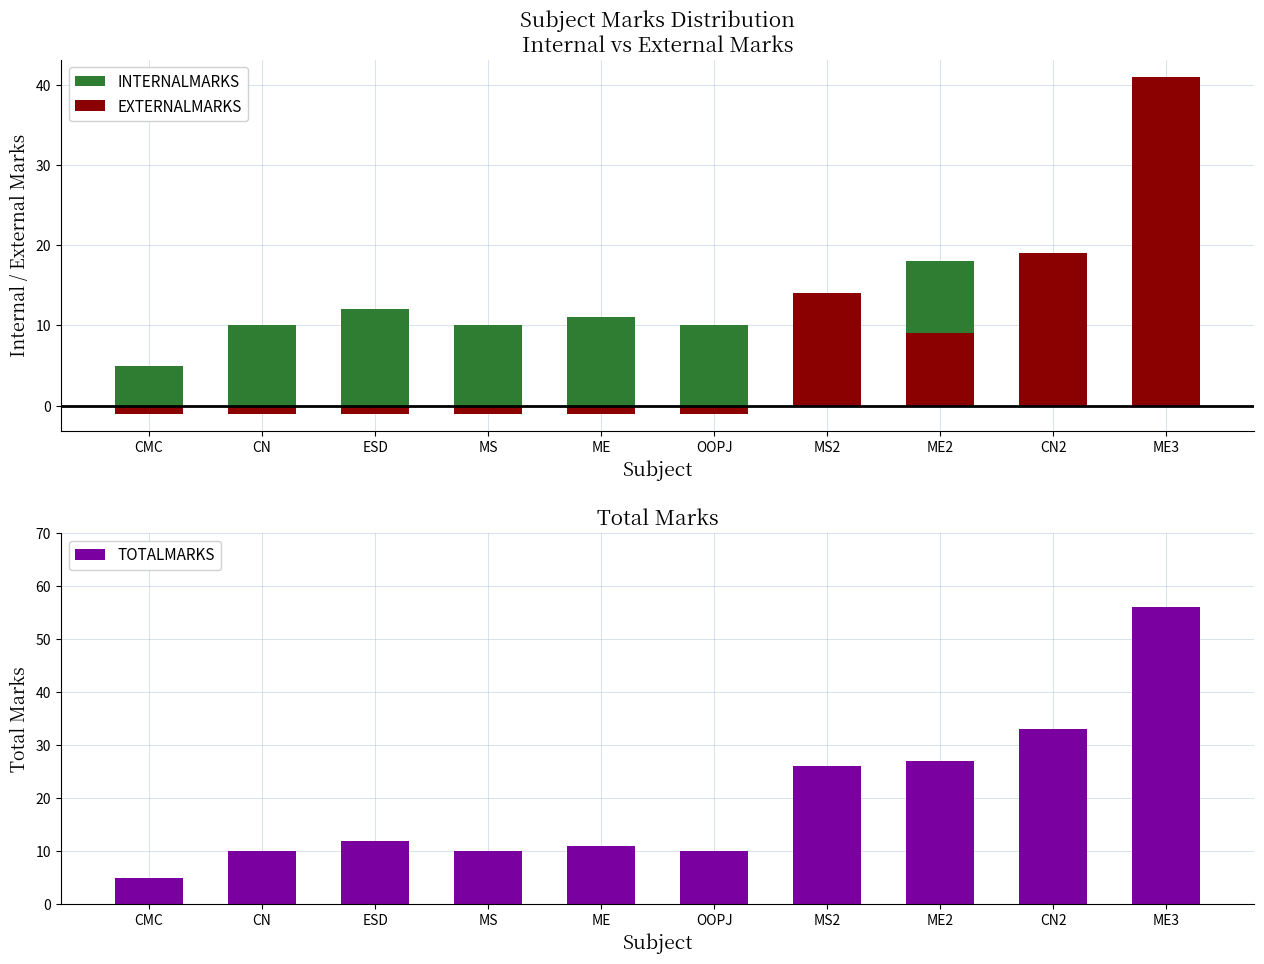

What is the total value across all series at ESD?

23